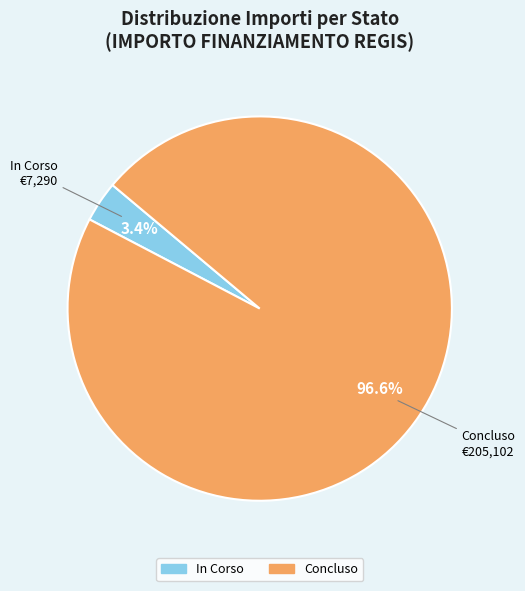

Combined, what portion of the pie is In Corso and Concluso?

100.0%